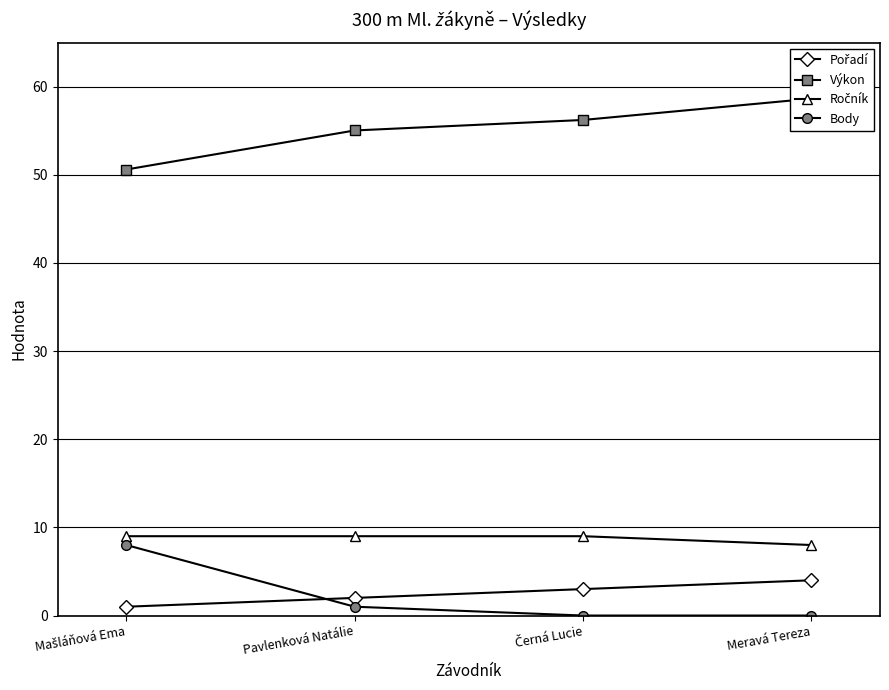

Reading left to right, list all the values displayed in this chart.

Pořadí: Mašláňová Ema=1.0	Pavlenková Natálie=2.0	Černá Lucie=3.0	Meravá Tereza=4.0
Výkon: Mašláňová Ema=50.6	Pavlenková Natálie=55.0	Černá Lucie=56.2	Meravá Tereza=58.6
Ročník: Mašláňová Ema=9.0	Pavlenková Natálie=9.0	Černá Lucie=9.0	Meravá Tereza=8.0
Body: Mašláňová Ema=8.0	Pavlenková Natálie=1.0	Černá Lucie=0.0	Meravá Tereza=0.0